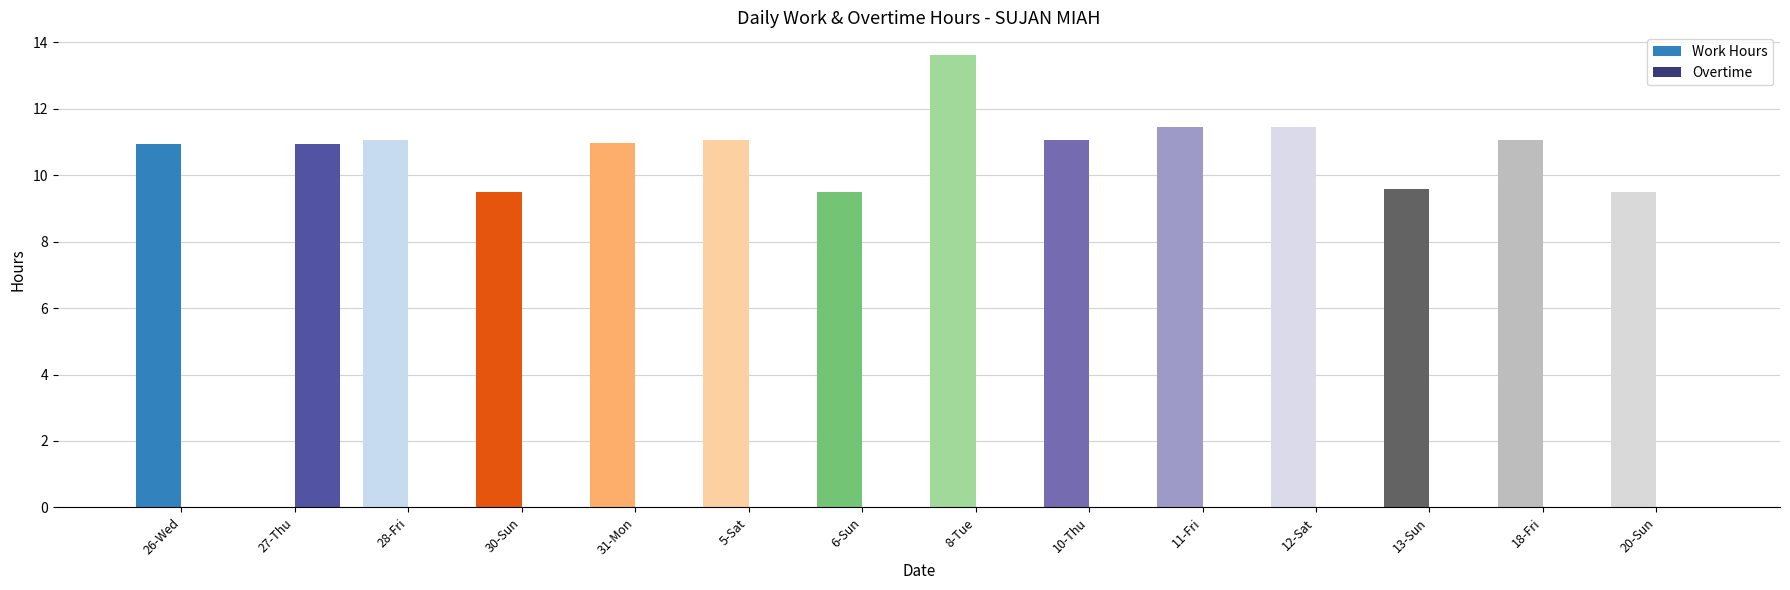

How many data points does each series have?

14